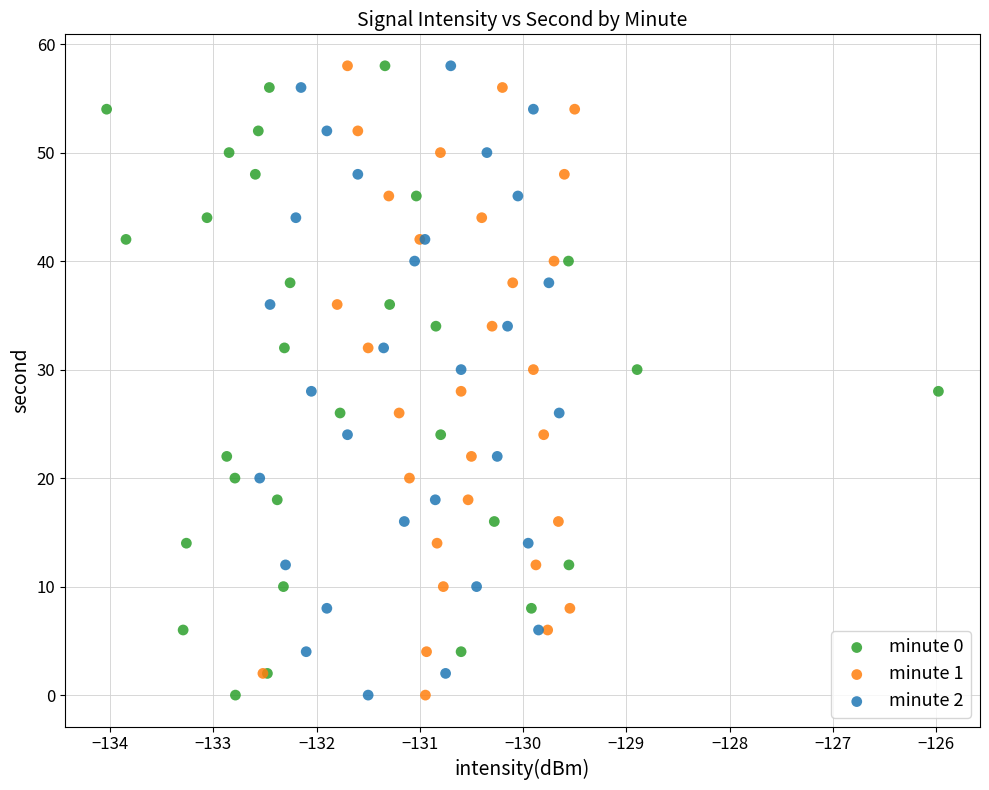

What are all the series names shown in the legend?

minute 0, minute 1, minute 2